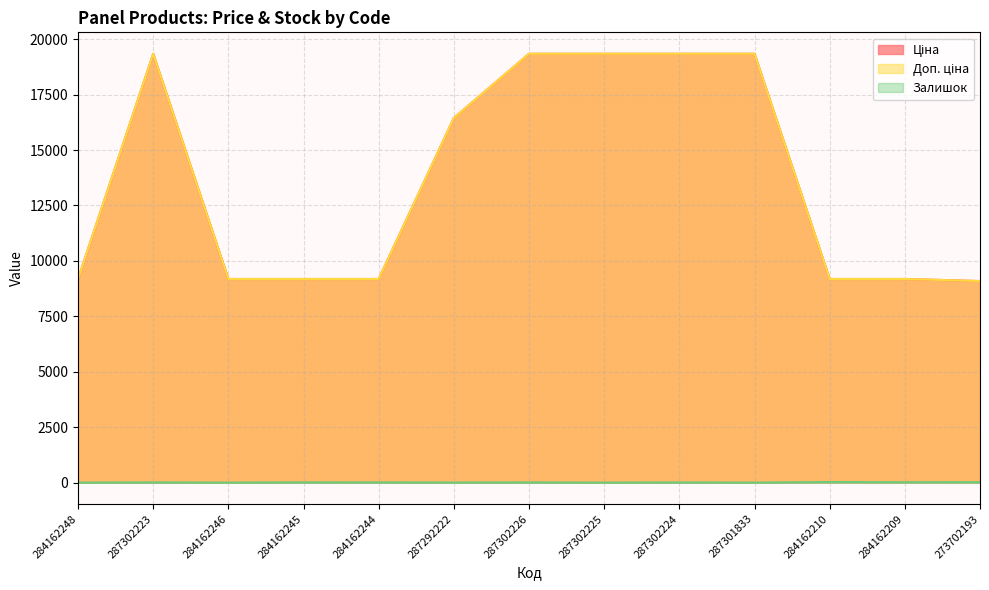

What is the difference between the highest and lowest values at 287301833?

19343.1